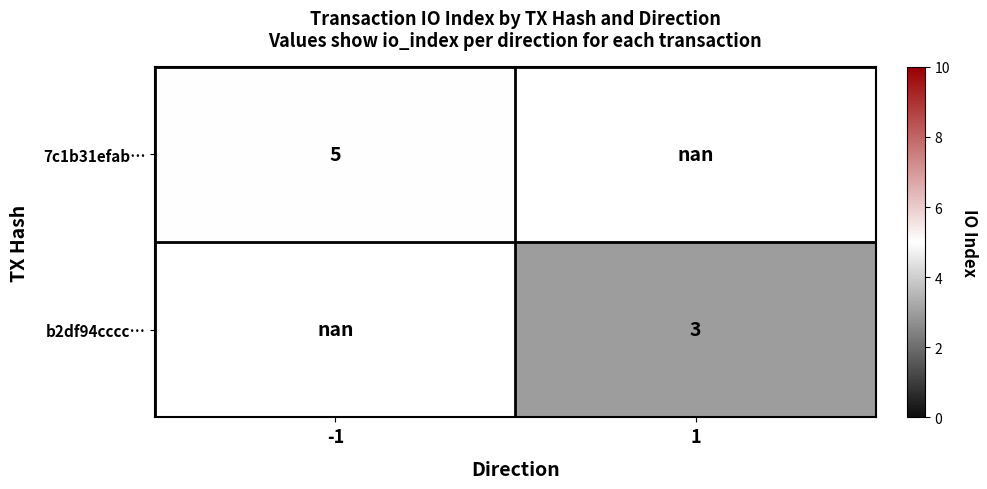

The value of b2df94cccc… at 1 is 2.0. True or false?

False